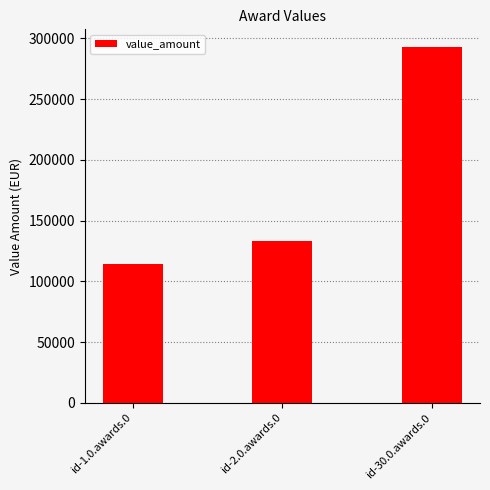

What position from the right is id-2.0.awards.0?

2